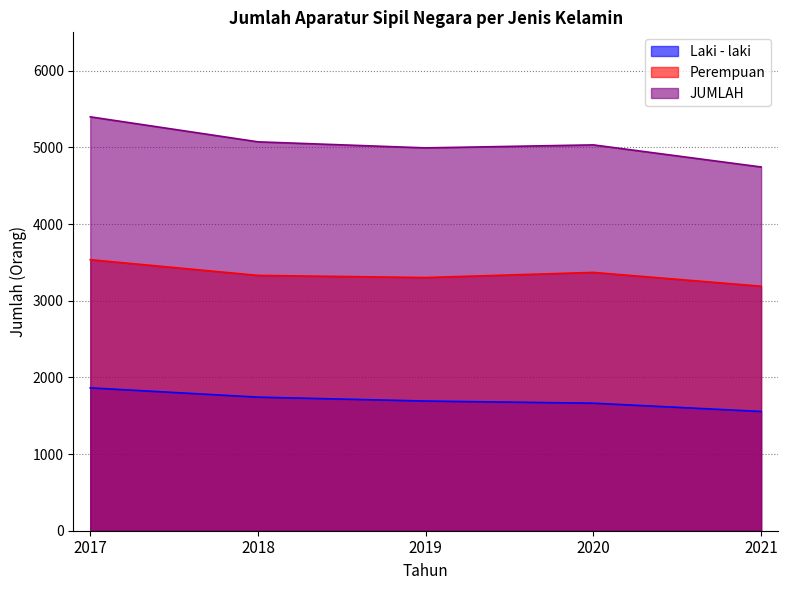

At which label does JUMLAH reach its peak?

2017